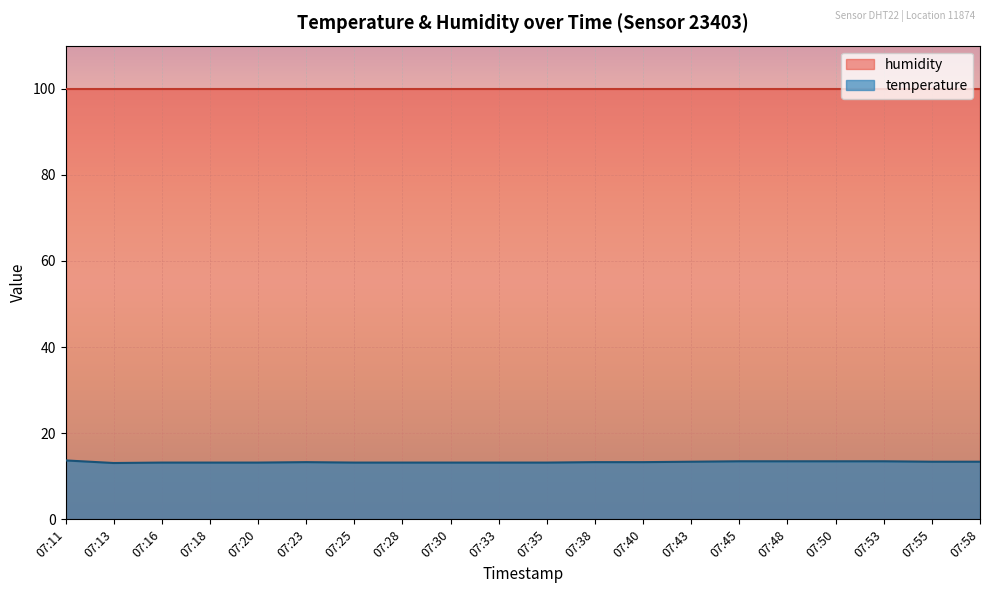

What is the change in value from 07:11 to 07:35?

-0.5